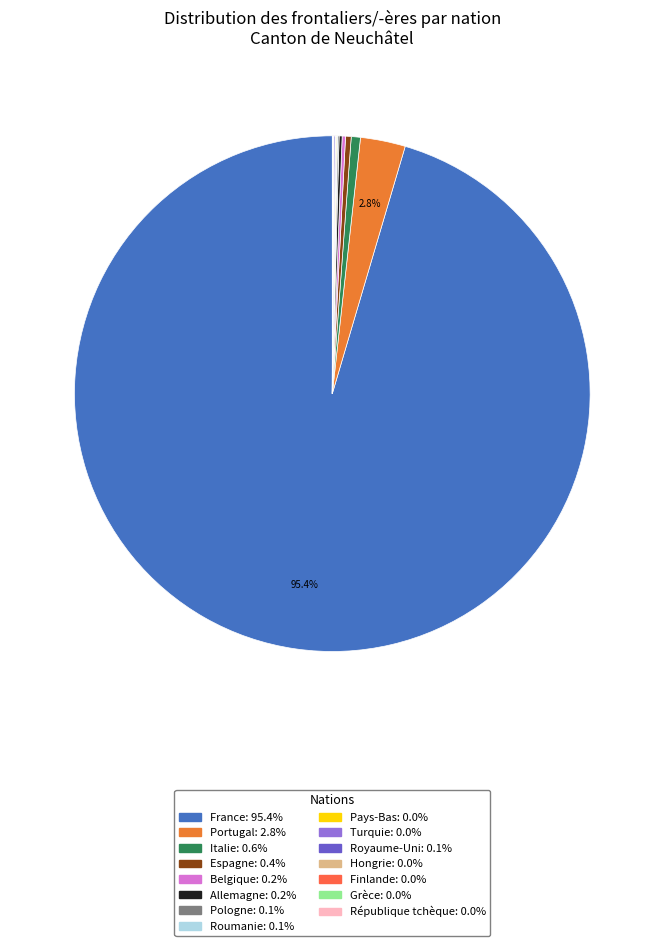

Rank the categories by value from lowest to highest.

Finlande, Grèce, République tchèque, Hongrie, Pays-Bas, Turquie, Roumanie, Royaume-Uni, Pologne, Allemagne, Belgique, Espagne, Italie, Portugal, France